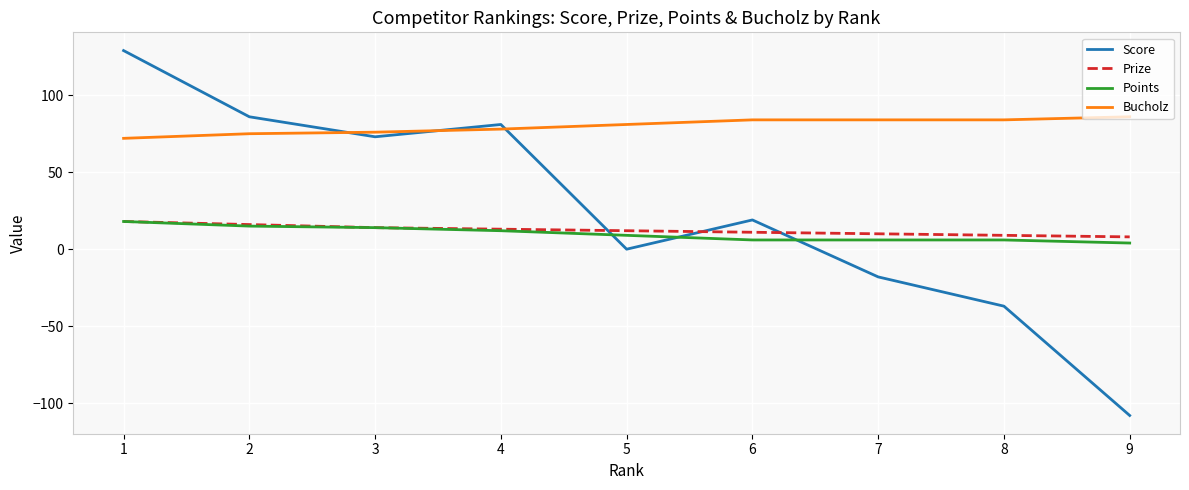

Which series has the widest spread of values?

Score